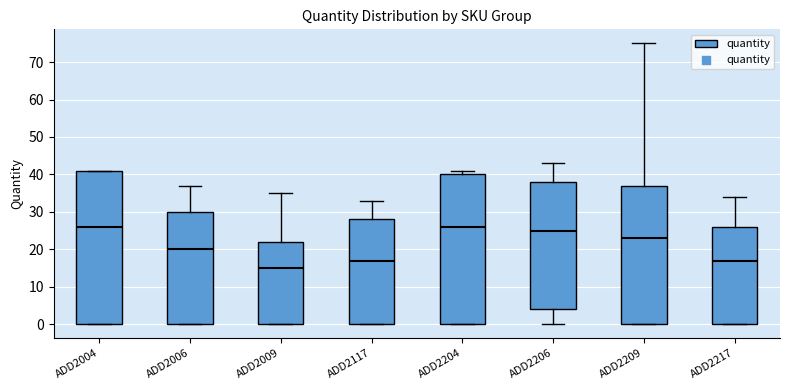

Reading left to right, transcribe this box plot: for each box, give where its median line is, the range the box spans, and where its two whiskers end, as read against the y-axis. The values are not printed on the chart, so give them approximately, as read against the axis.

ADD2004: median 26, box 0 to 41, whiskers 0 to 41
ADD2006: median 20, box 0 to 30, whiskers 0 to 37
ADD2009: median 15, box 0 to 22, whiskers 0 to 35
ADD2117: median 17, box 0 to 28, whiskers 0 to 33
ADD2204: median 26, box 0 to 40, whiskers 0 to 41
ADD2206: median 25, box 4 to 38, whiskers 0 to 43
ADD2209: median 23, box 0 to 37, whiskers 0 to 75
ADD2217: median 17, box 0 to 26, whiskers 0 to 34